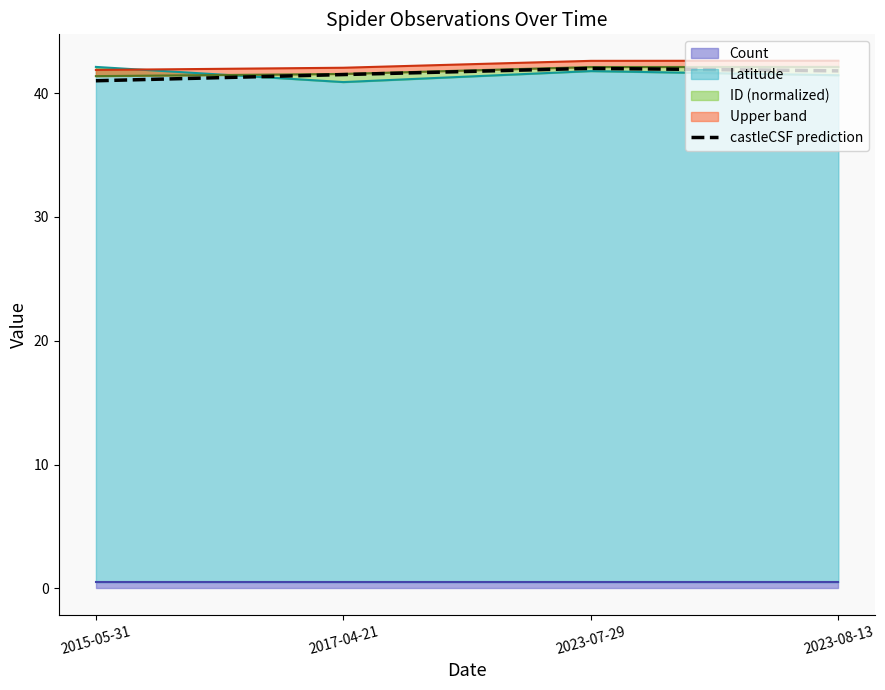

Reading right to left, what are all the values shown in this chart?

2023-08-13=41.8	2023-07-29=42.0	2017-04-21=41.5	2015-05-31=41.0